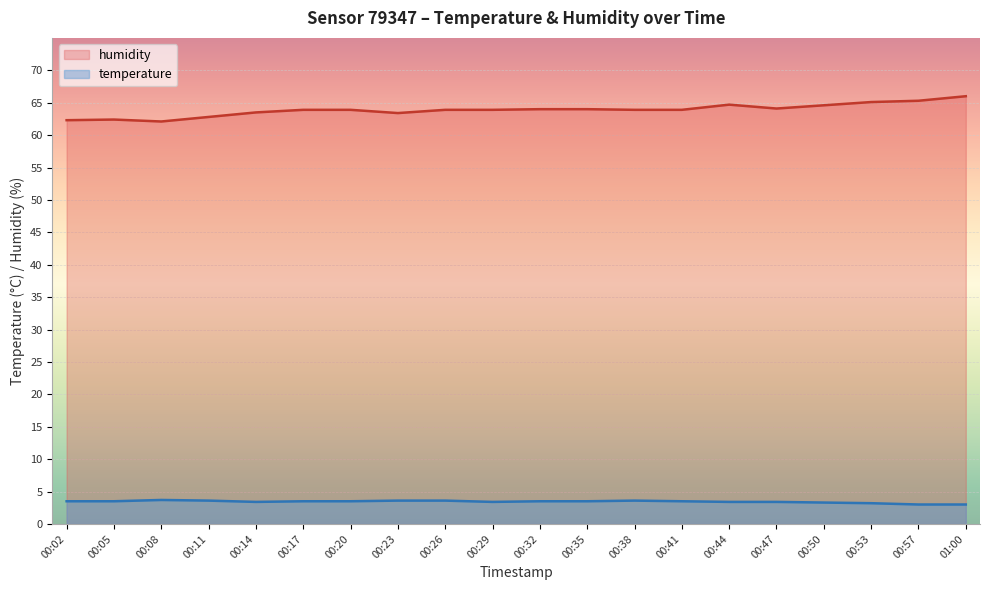

List the labels in order of humidity value, smallest first.

00:08, 00:02, 00:05, 00:11, 00:23, 00:14, 00:17, 00:20, 00:26, 00:29, 00:38, 00:41, 00:32, 00:35, 00:47, 00:50, 00:44, 00:53, 00:57, 01:00